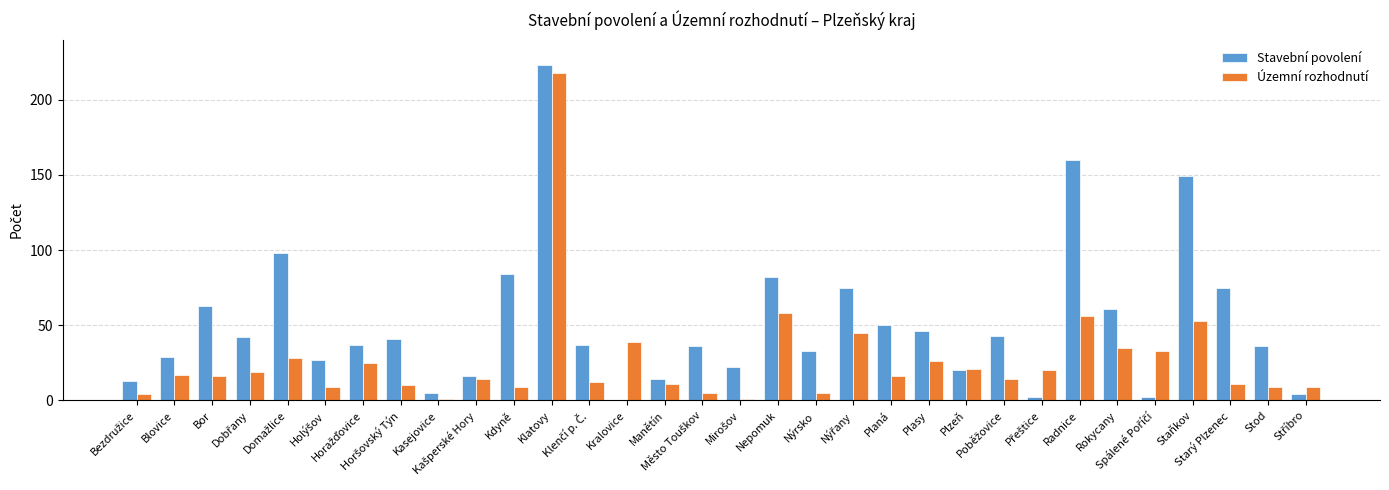

What is the sum of all Stavební povolení values?

1625